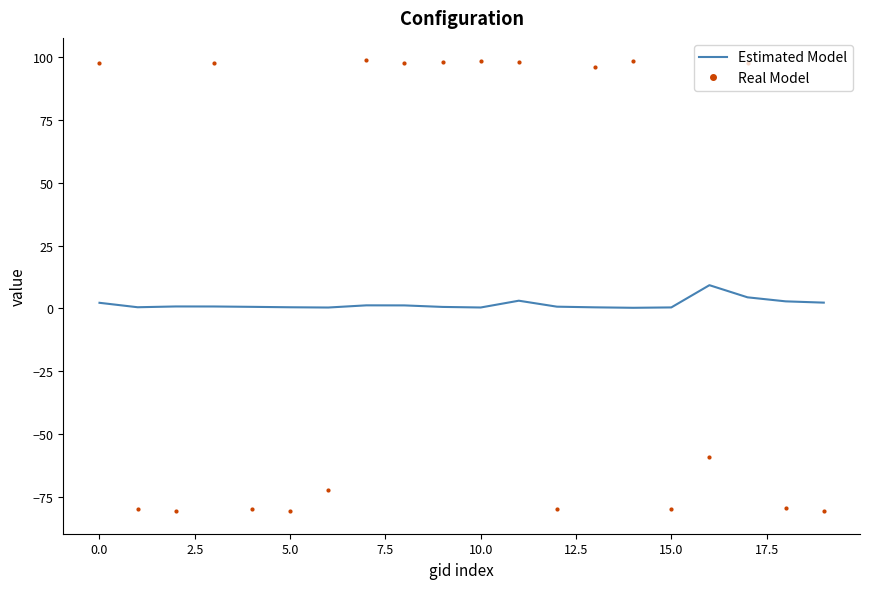

How many positive values does the Real Model series have?

10